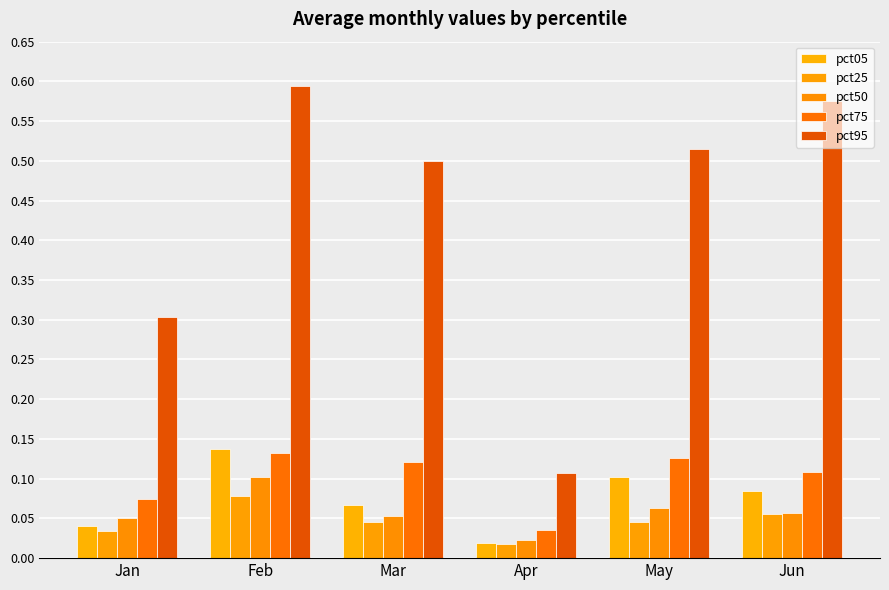

What is the greatest value displayed?

0.6